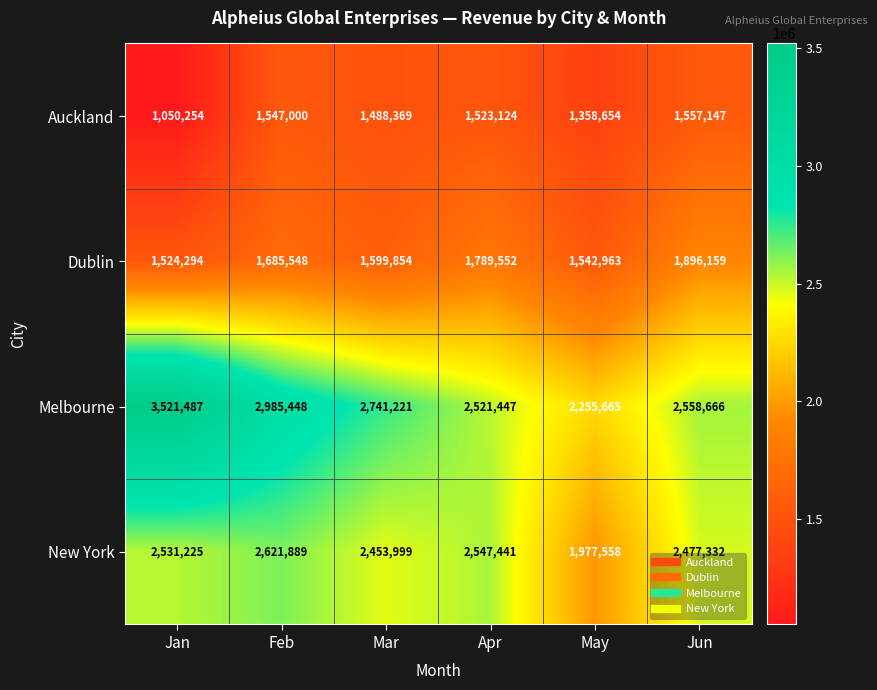

Where does the Auckland series first go above 1523124?

Feb